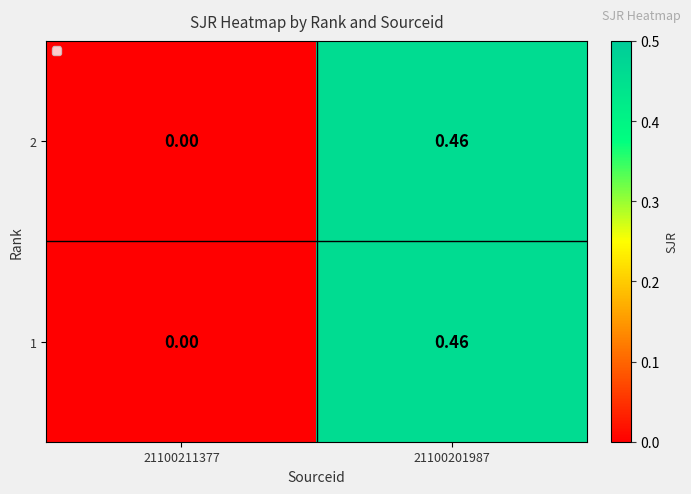

How many values in the 1 series exceed 0?

1